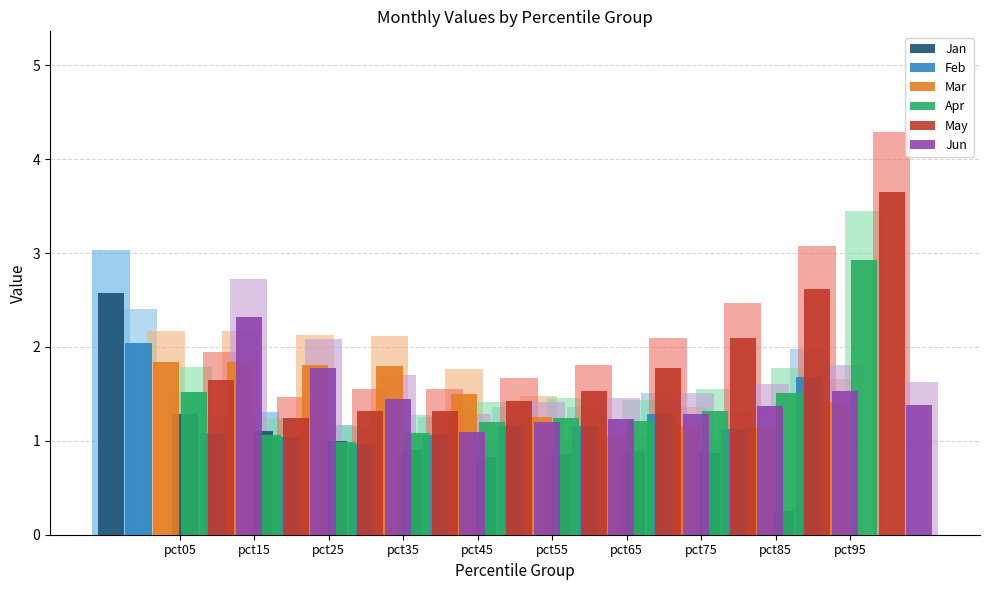

At pct45, list the series in order from largest to smallest.

Mar, May, Apr, Jun, Feb, Jan